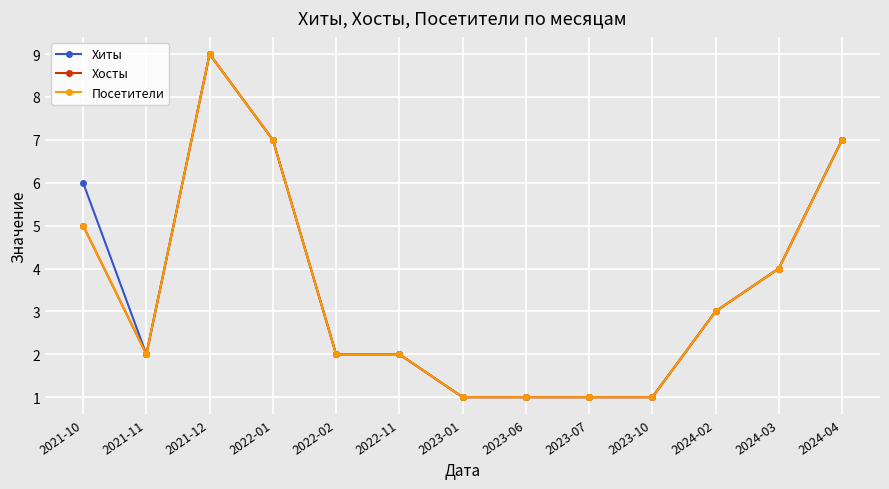

Is it true that Хосты equals 4 at 2024-02?

False